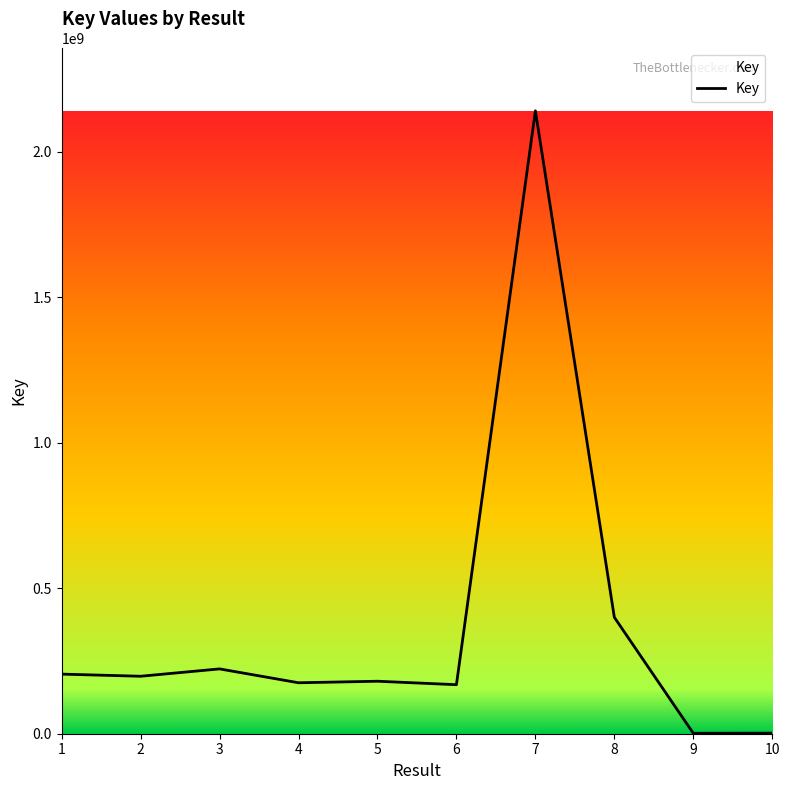

Where does the data first go above 197539611?

1